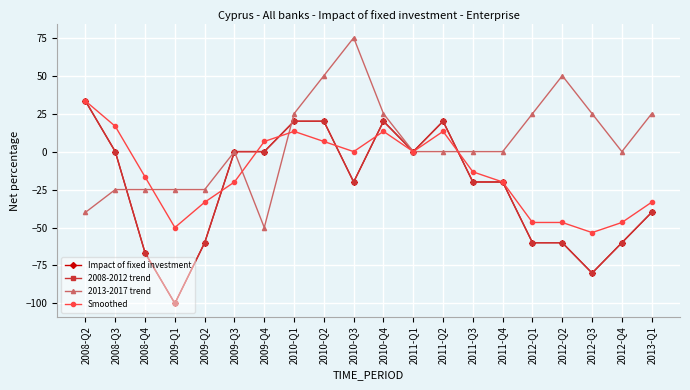

Does the chart have visible grid lines?

Yes